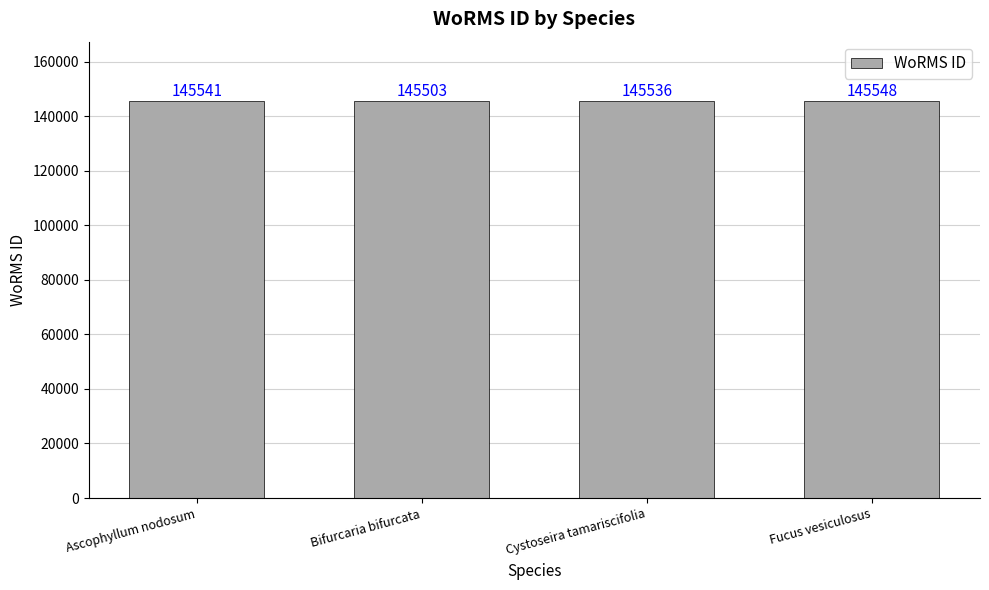

What is the change in value from Ascophyllum nodosum to Cystoseira tamariscifolia?

-5